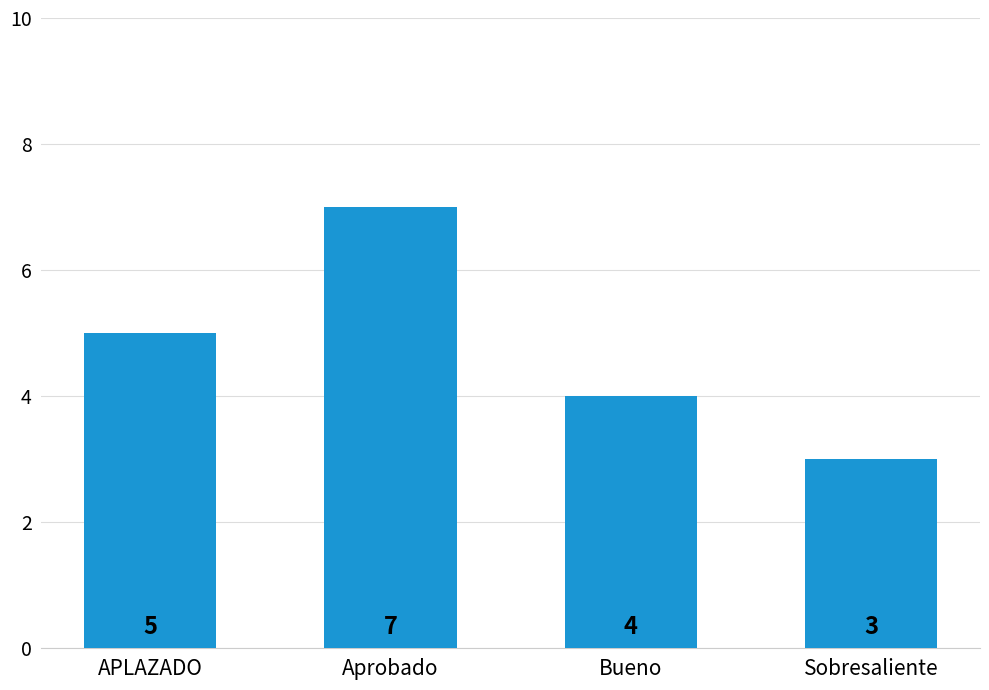

Which label corresponds to the smallest value in the chart?

Sobresaliente